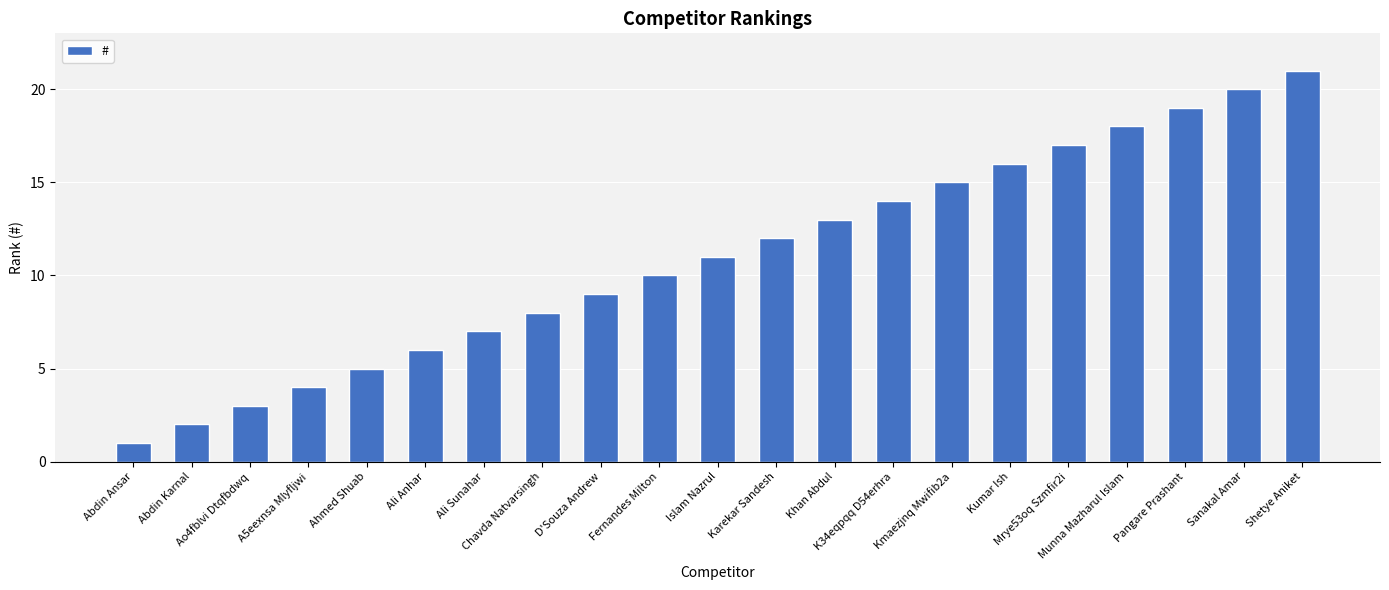

How many data points are less than 11?

10